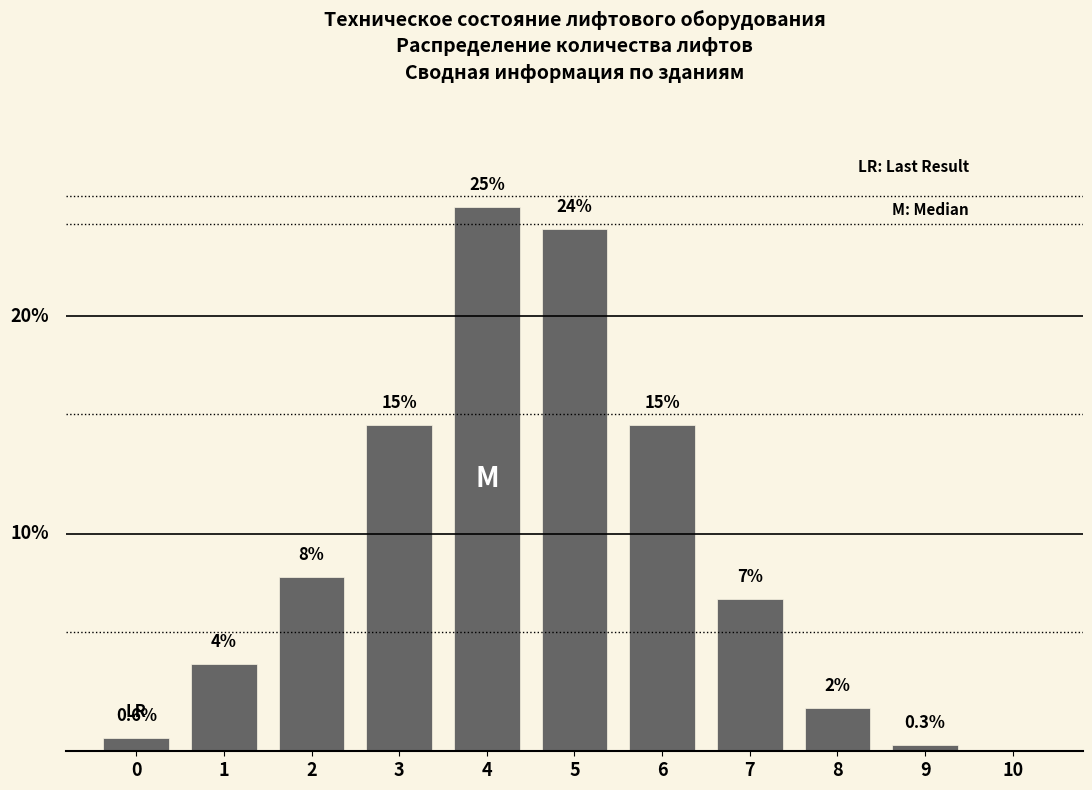

Are the bars horizontal?

No